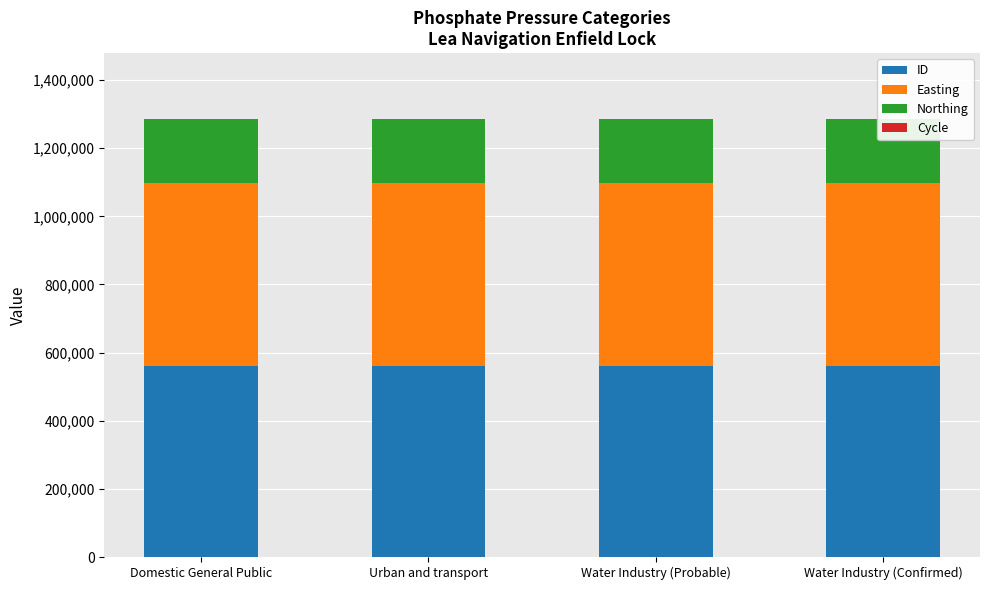

Which series has the largest total across all categories?

ID